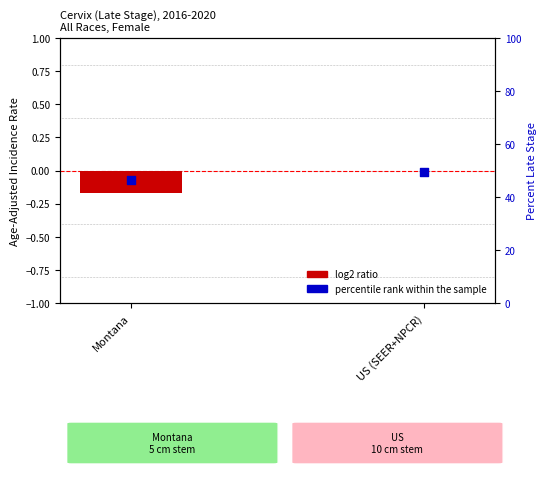

Which series contains the lowest Y value?

log2 ratio